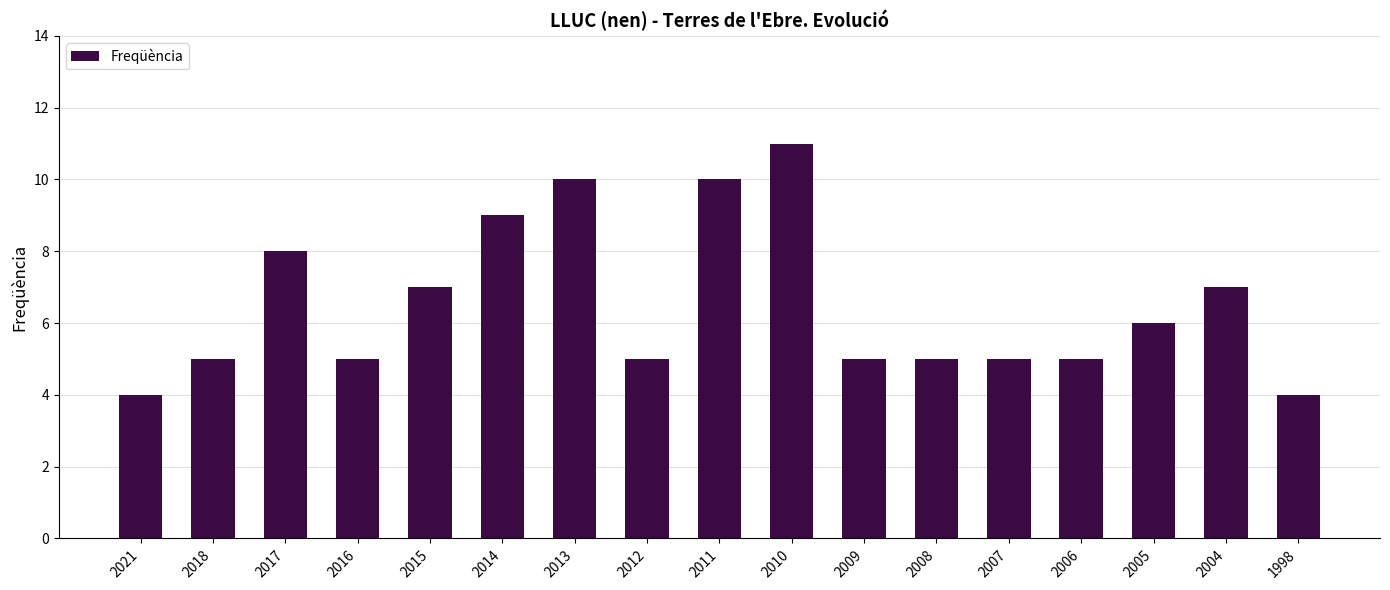

At which category does the chart reach its peak across all series?

2010